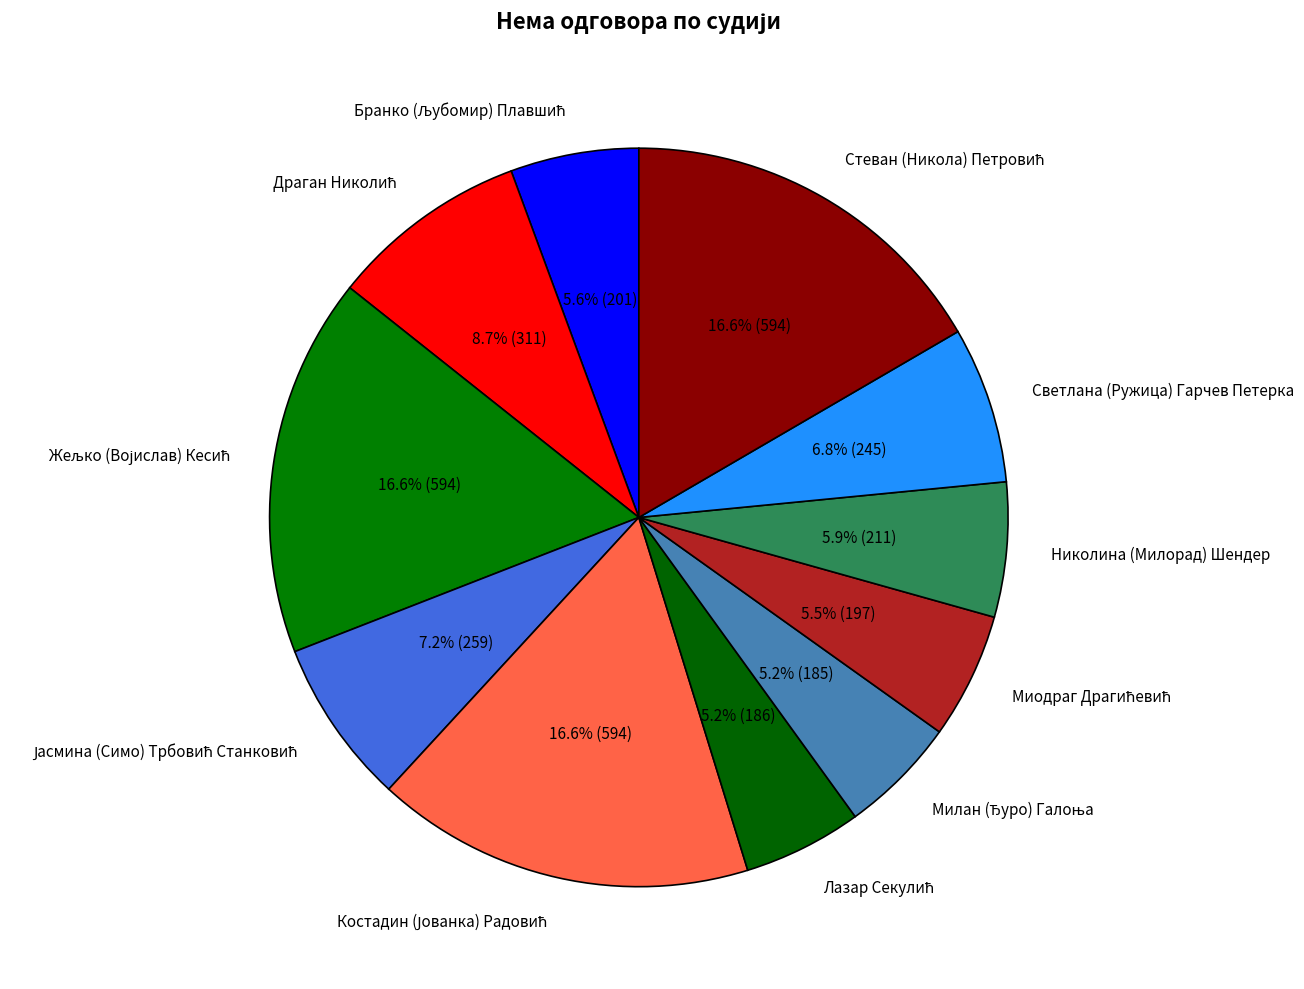

Is there a majority slice in this chart?

No